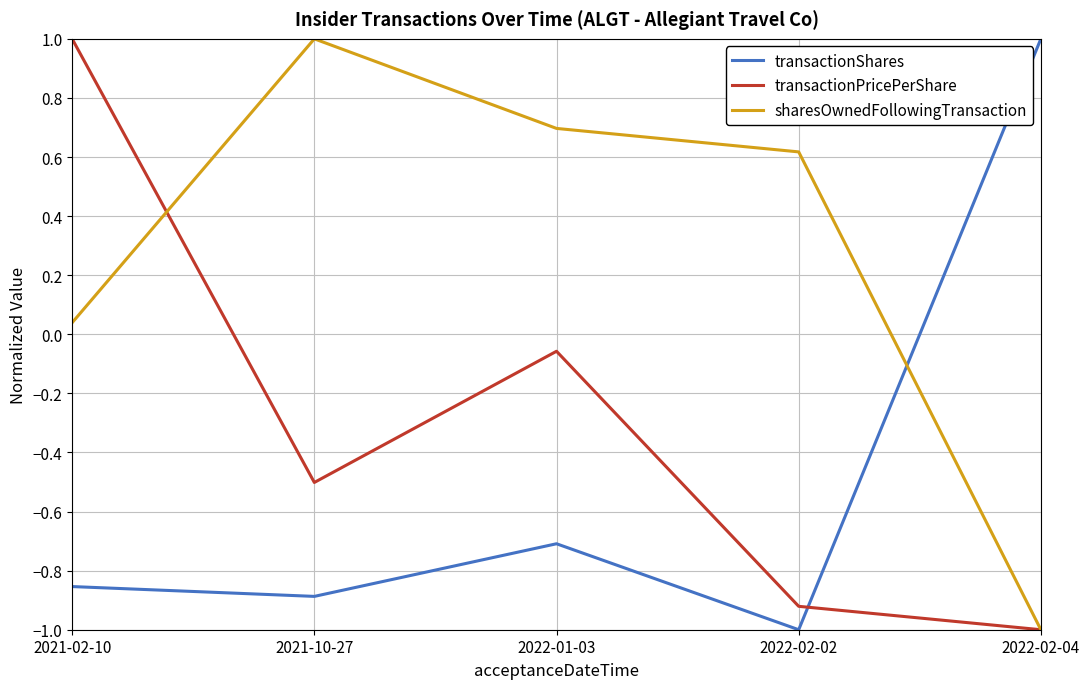

True or false: transactionShares and sharesOwnedFollowingTransaction intersect in this chart.

True